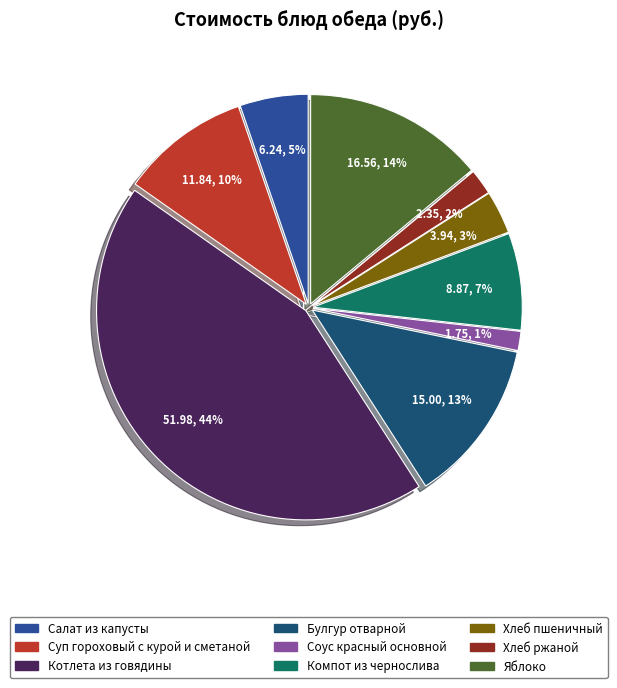

Combined, do Суп гороховый с курой и сметаной and Яблоко account for over 50%?

No